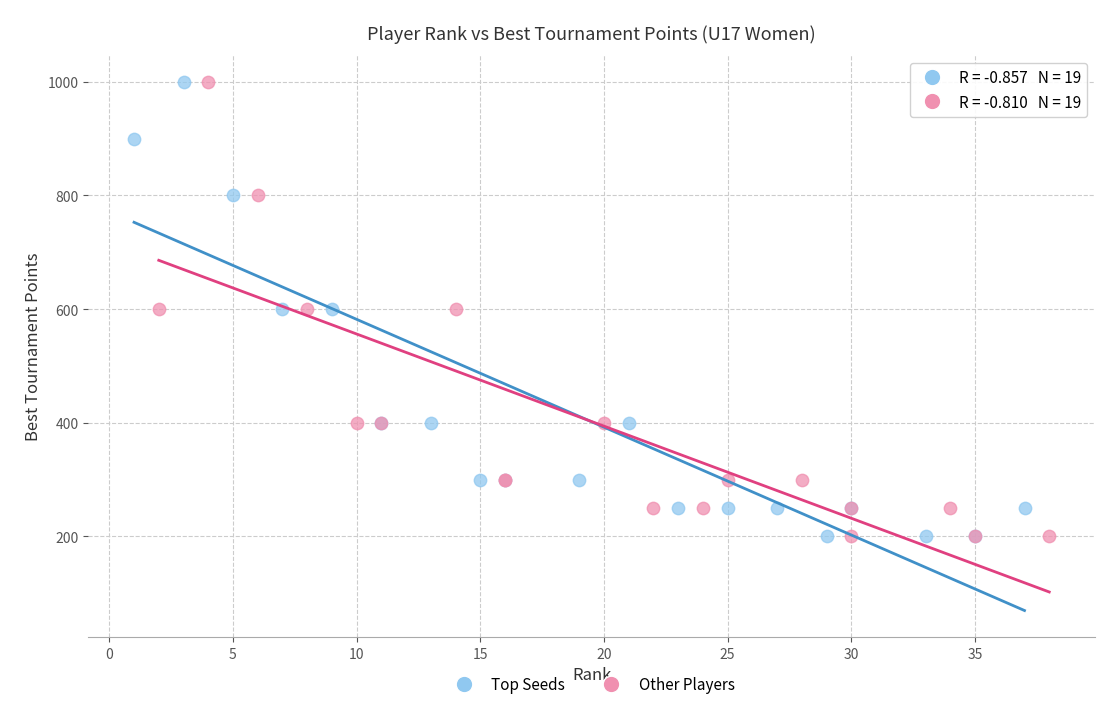

What are all the series names shown in the legend?

Top Seeds, Other Players